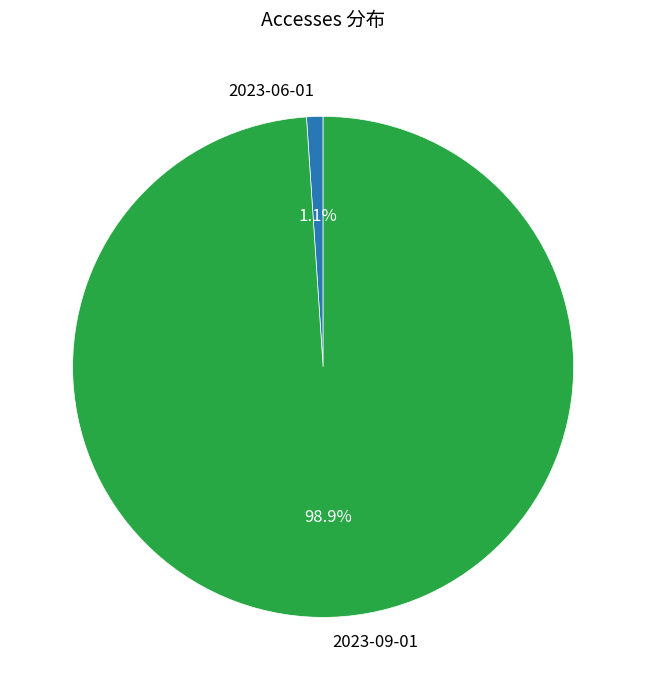

To the nearest percent, what is the combined percentage of 2023-09-01 and 2023-06-01?

100%